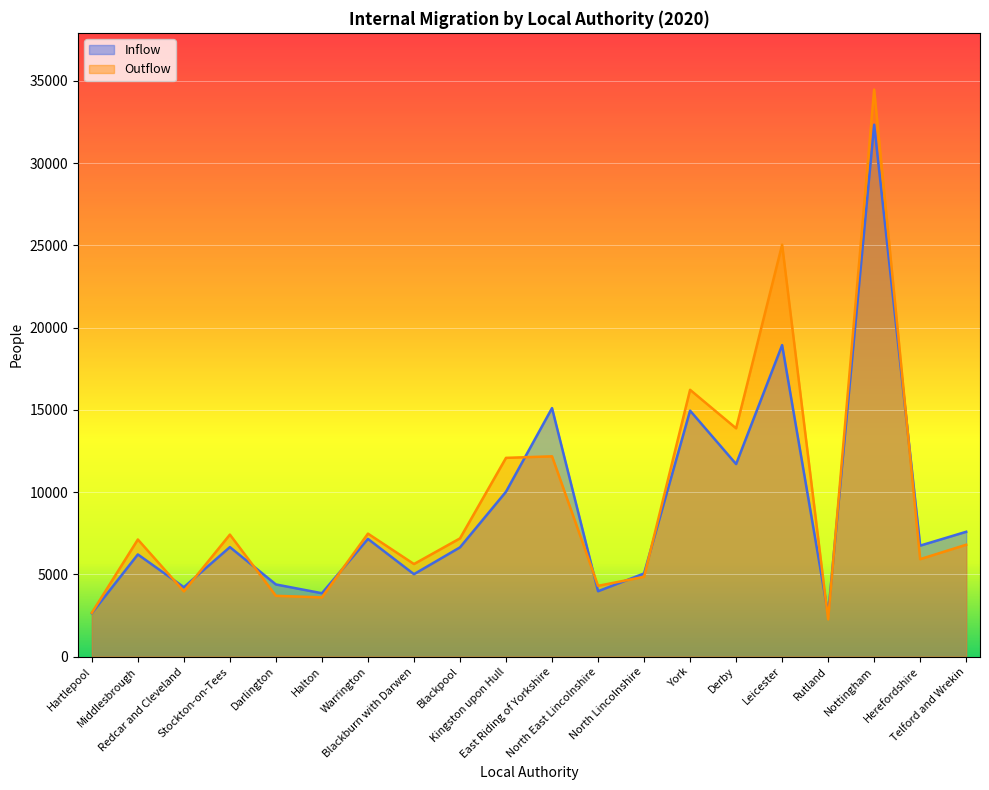

What is the sum of the Outflow values at Kingston upon Hull and East Riding of Yorkshire?

24250